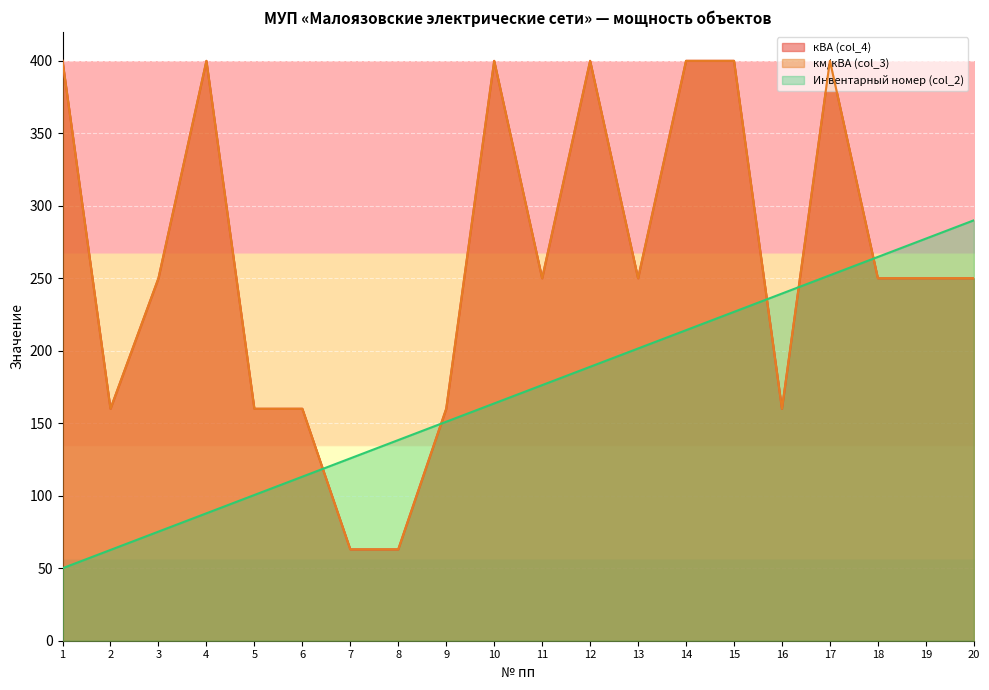

Count the number of data series in this chart.

3